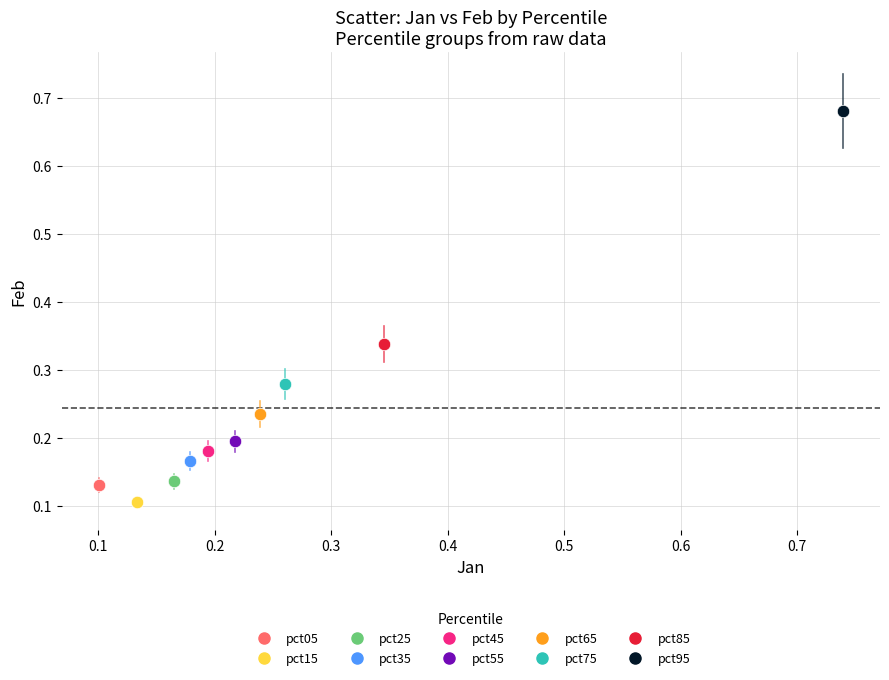

Which series reaches the minimum Y coordinate?

pct15